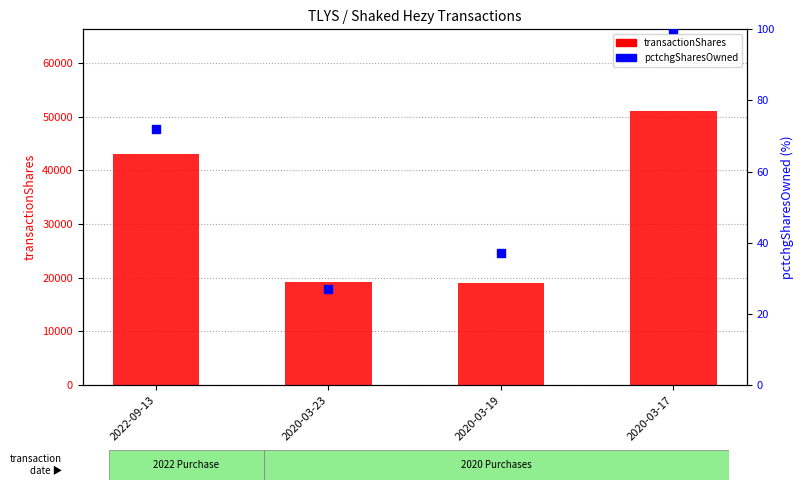

Which series contains the lowest Y value?

pctchgSharesOwned